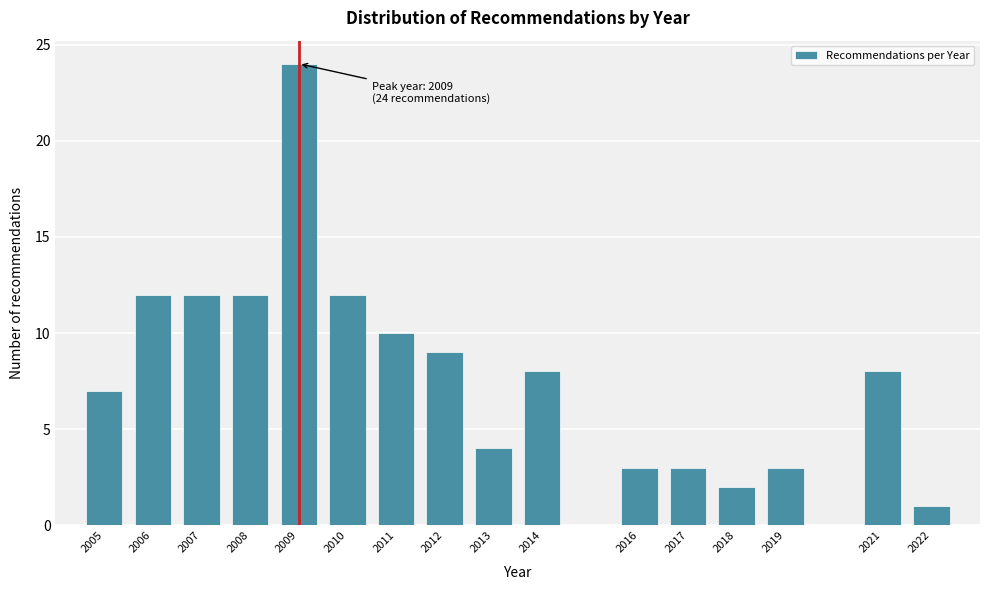

Reading left to right, what are all the values shown in this chart?

7	12	12	12	24	12	10	9	4	8	3	3	2	3	8	1